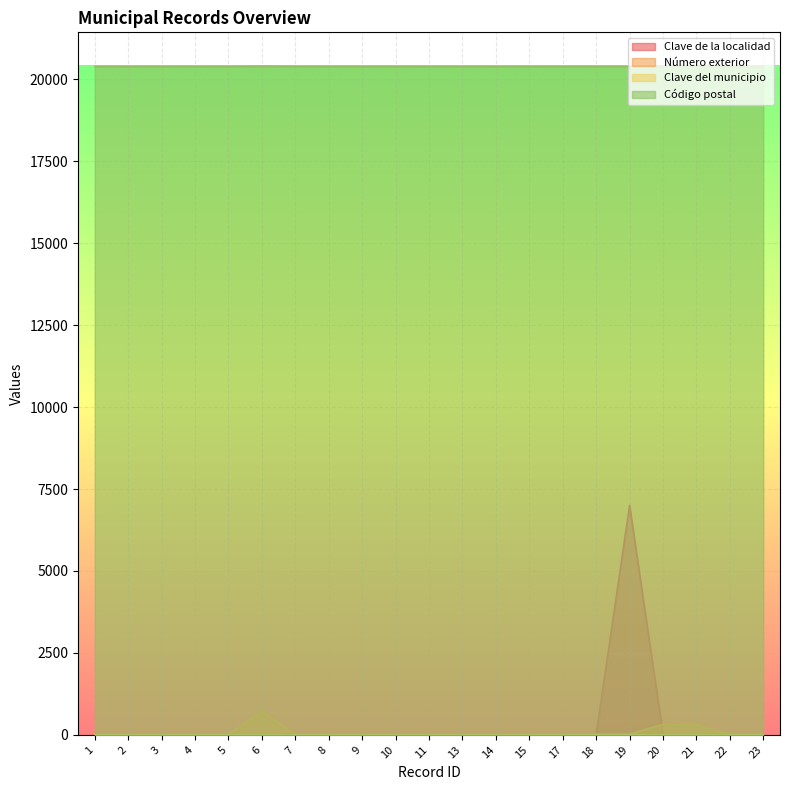

Which series has the widest spread of values?

Clave de la localidad